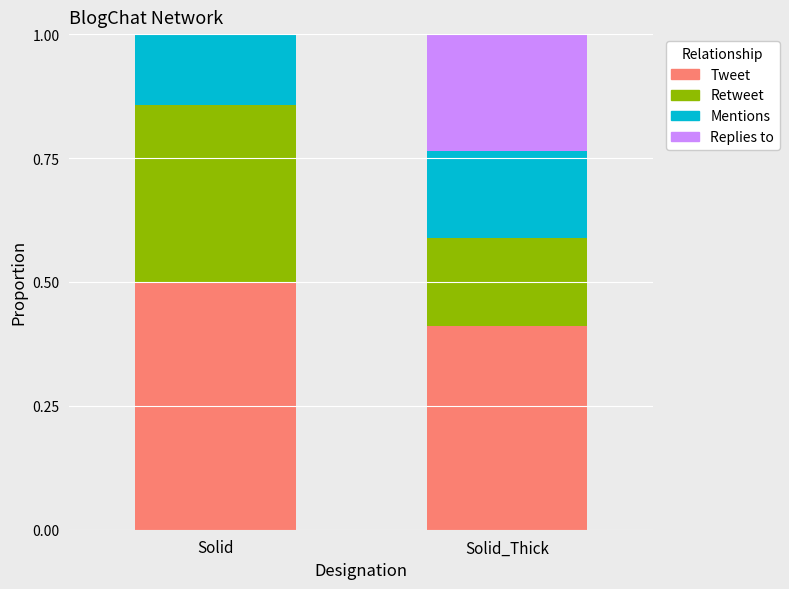

What is the sum of the Tweet values at Solid and Solid_Thick?

0.9